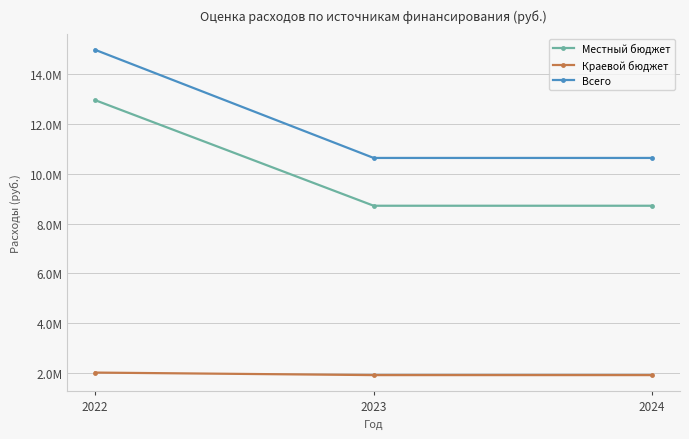

What is the minimum value for Краевой бюджет?

1918000